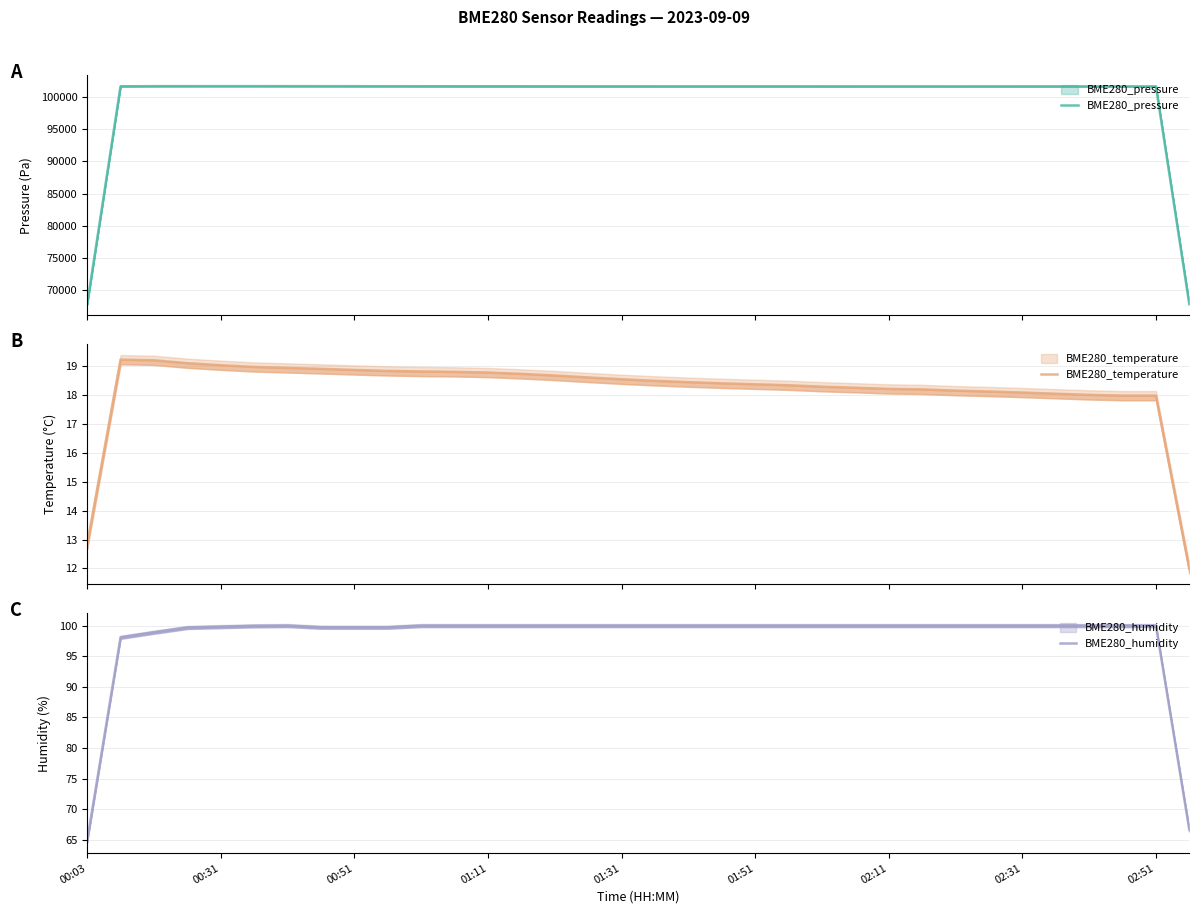

What is the difference between the second highest and minimum values in the BME280_humidity series?

35.1